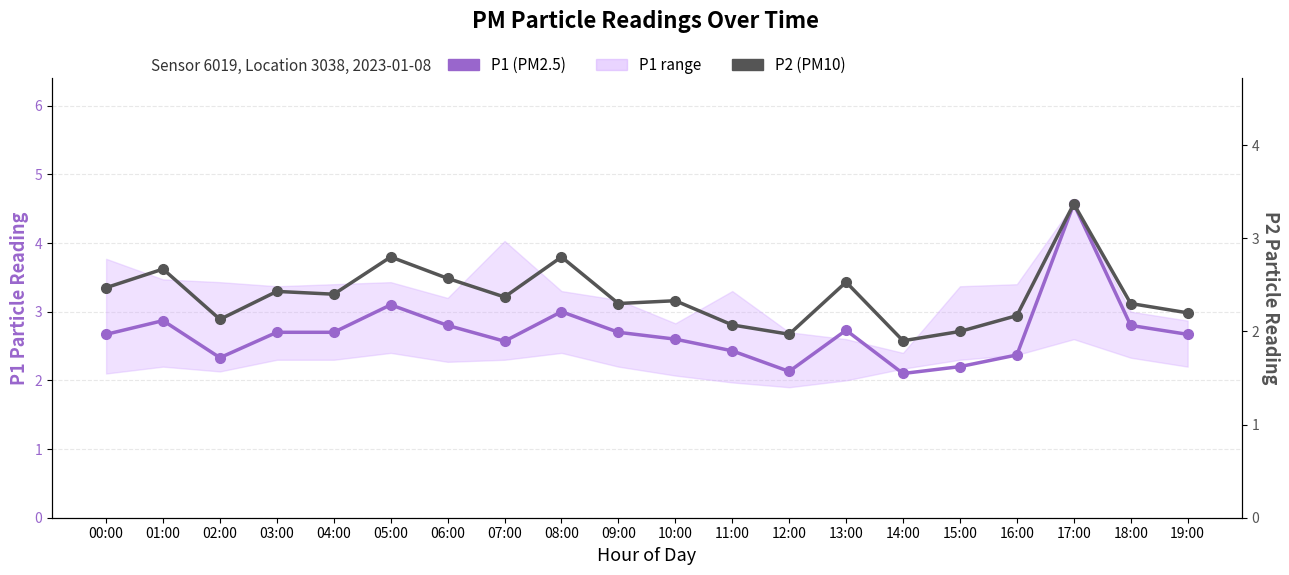

Is it true that P1 (PM2.5) equals 2.6 at 07:00?

True